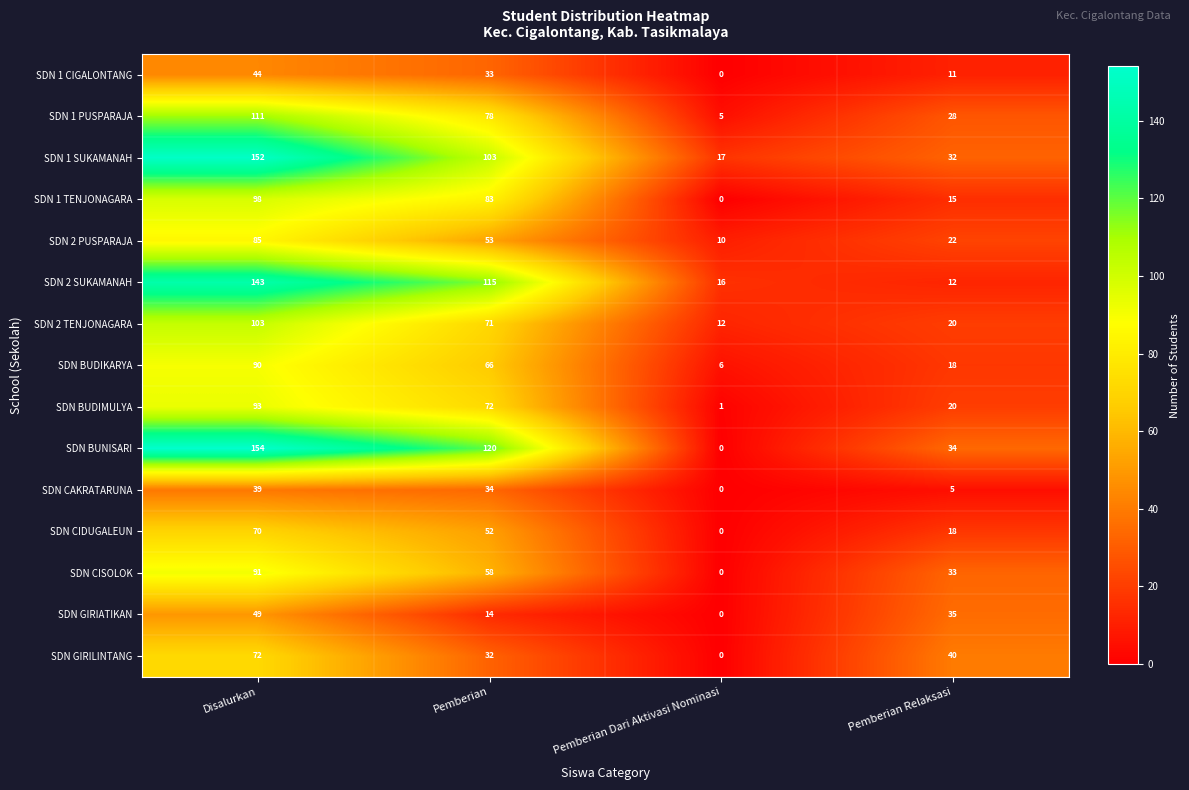

The SDN 1 CIGALONTANG series shows 0 at Pemberian Dari Aktivasi Nominasi. True or false?

True